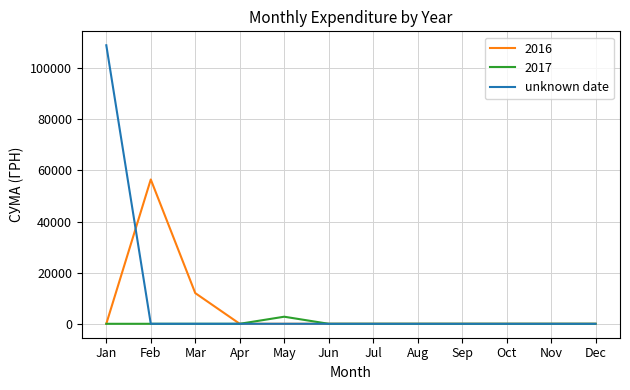

Is it true that 2016 equals 56476.6 at Feb?

True